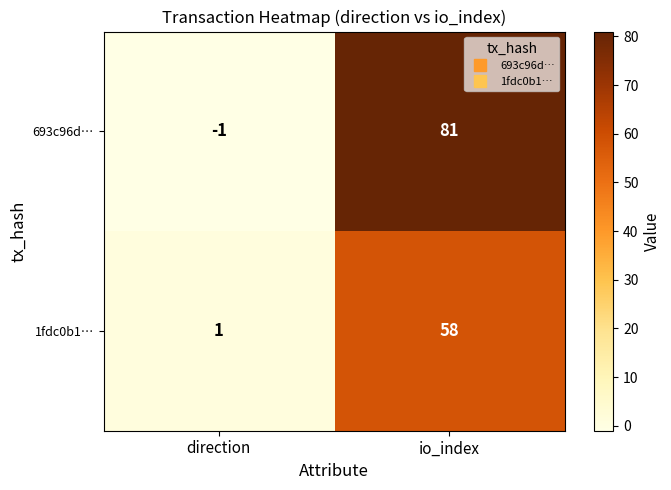

Reading left to right, transcribe all the data shown in this chart.

693c96d…: direction=-1	io_index=81
1fdc0b1…: direction=1	io_index=58